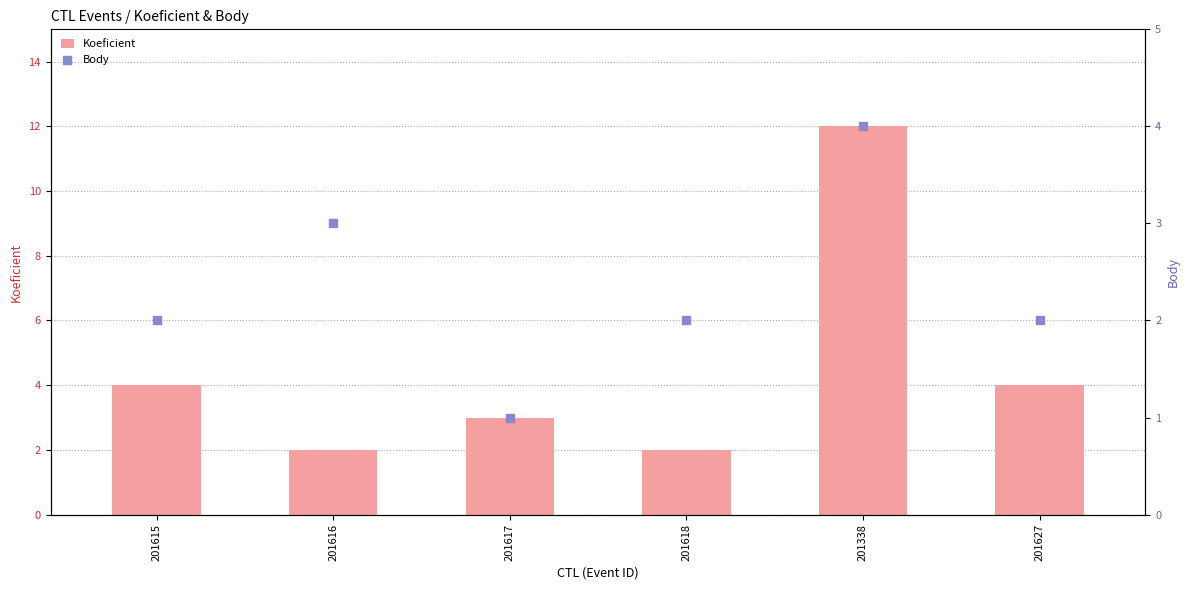

What is the total value across all series at 201618?

4